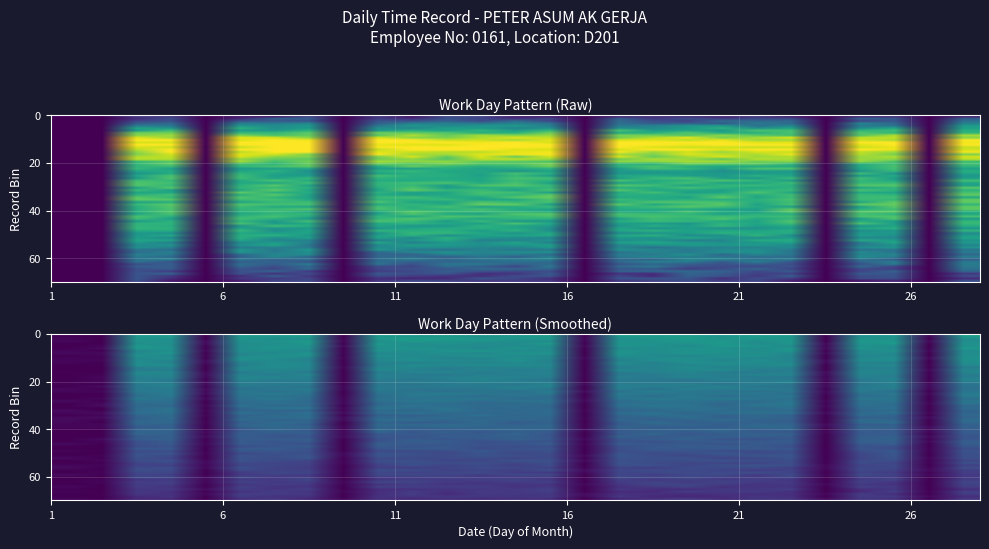

List the series in order of their peak value, lowest first.

1, 2, 5, 9, 16, 23, 26, 3, 4, 6, 7, 8, 10, 11, 12, 13, 14, 15, 17, 18, 19, 20, 21, 22, 24, 25, 27